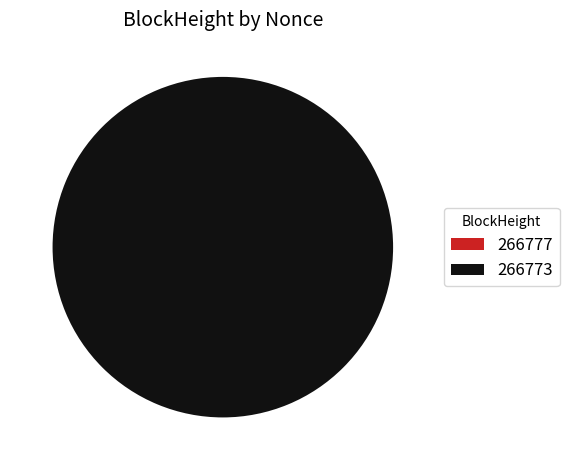

To the nearest percent, what is the difference between the largest and smallest slice percentages?

100%